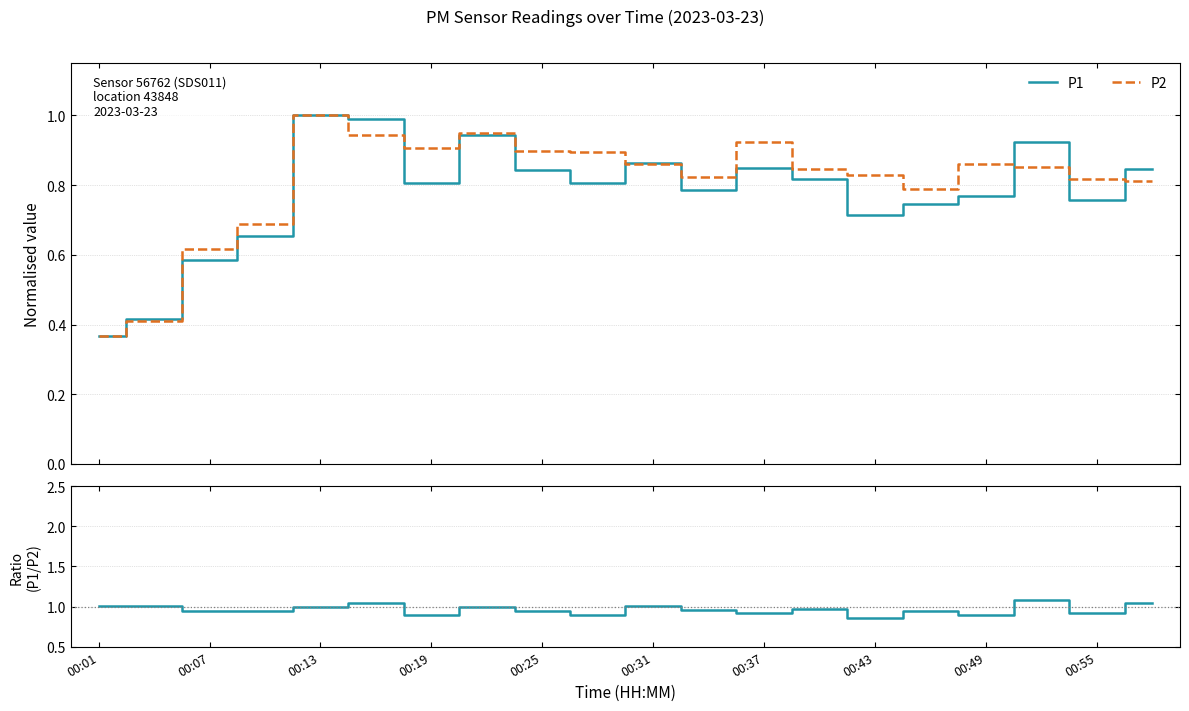

What position from the right is 00:01?

20